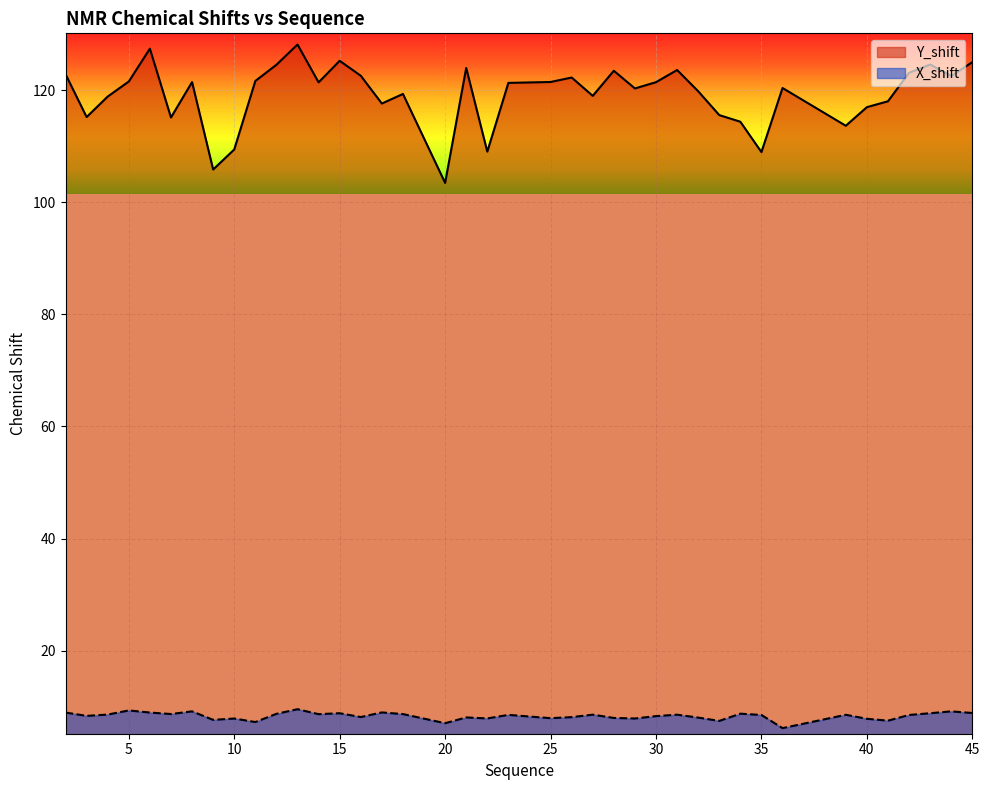

In X_shift, how many points are higher than both neighbors (excluding endpoints)?

13